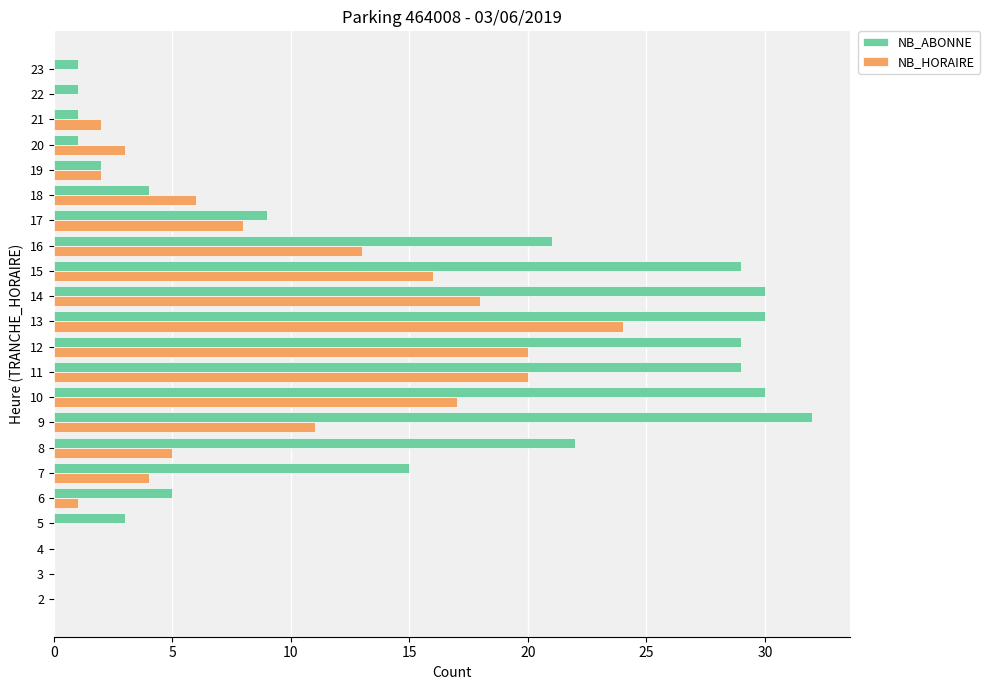

At which category is the sum across all series the highest?

13